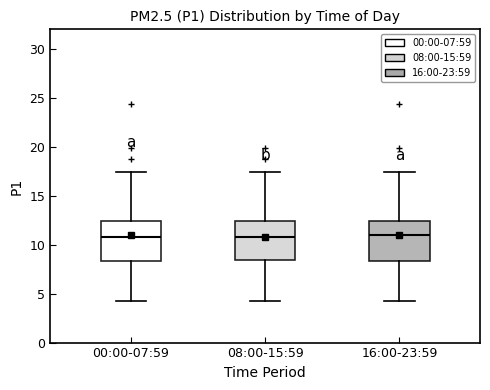

Where is the lower edge of the box for 00:00-07:59 on the y-axis? The values are not printed on the chart, so give them approximately, as read against the axis.

8.5